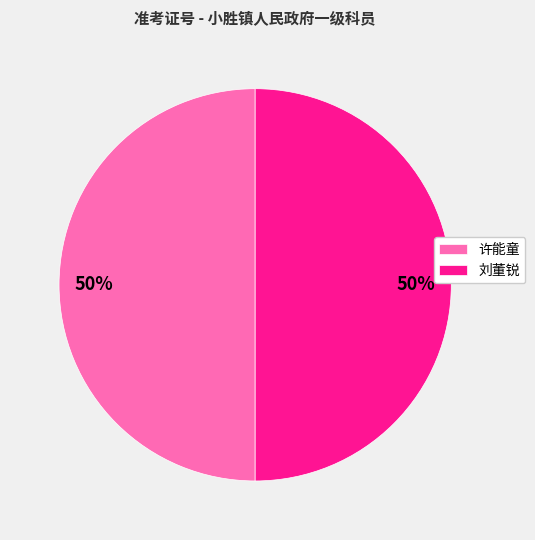

To the nearest percent, what percentage of the pie is 刘董锐?

50%